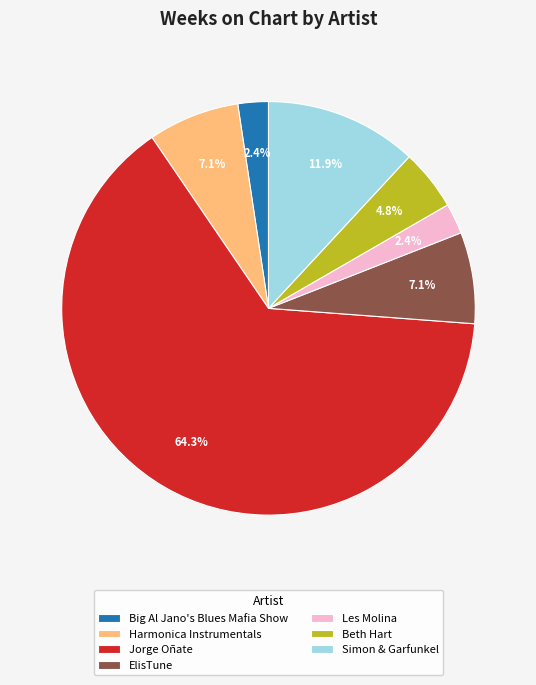

To the nearest percent, what is the average slice percentage?

14%